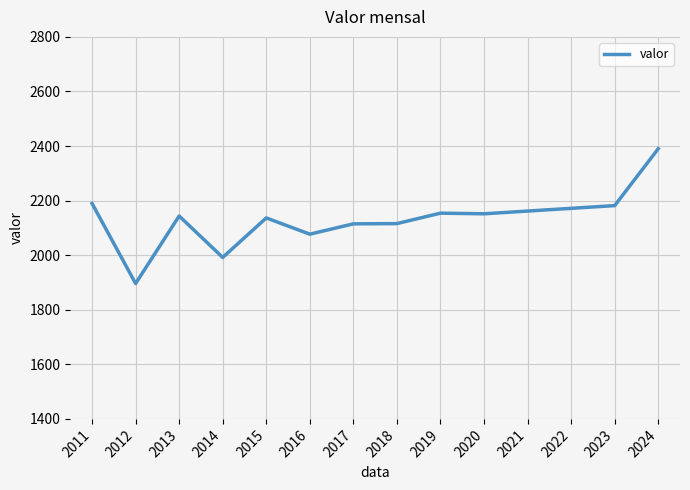

What value does the data have at 2011?

2189.5